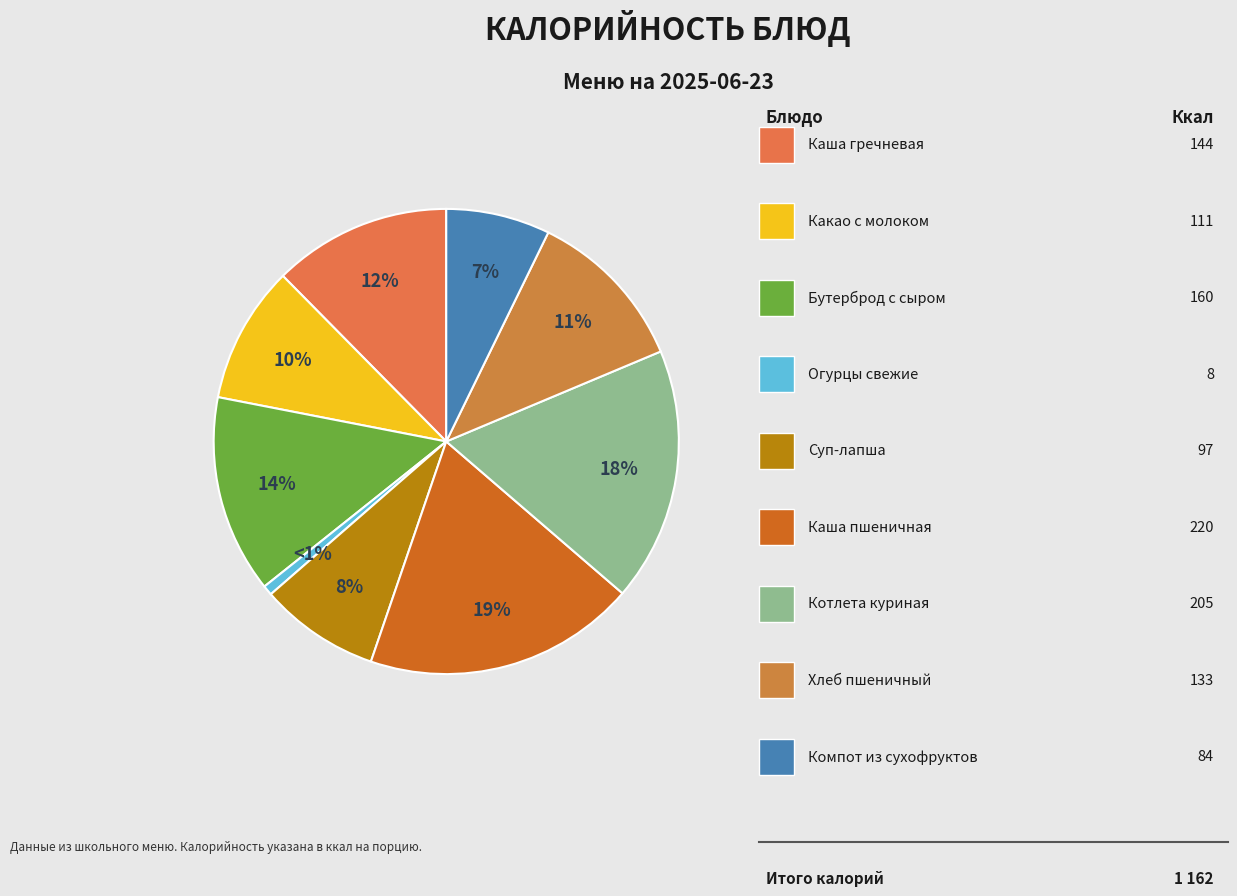

How many slices are in this pie chart?

9